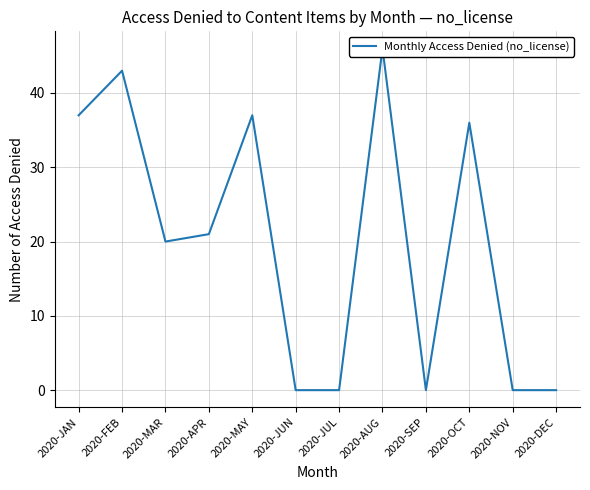

What position from the left is 2020-APR?

4